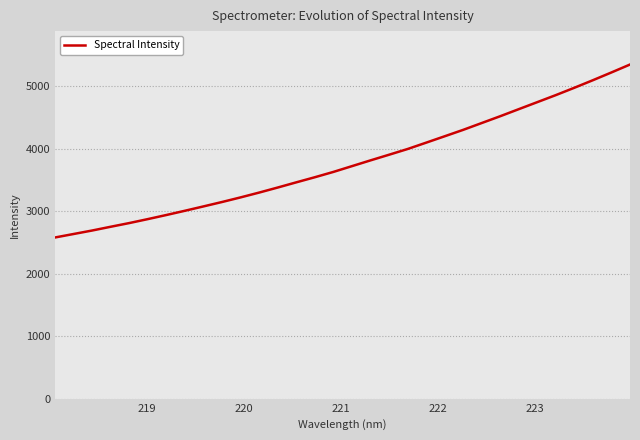

True or false: the data has more than 1 interior local peaks.

False